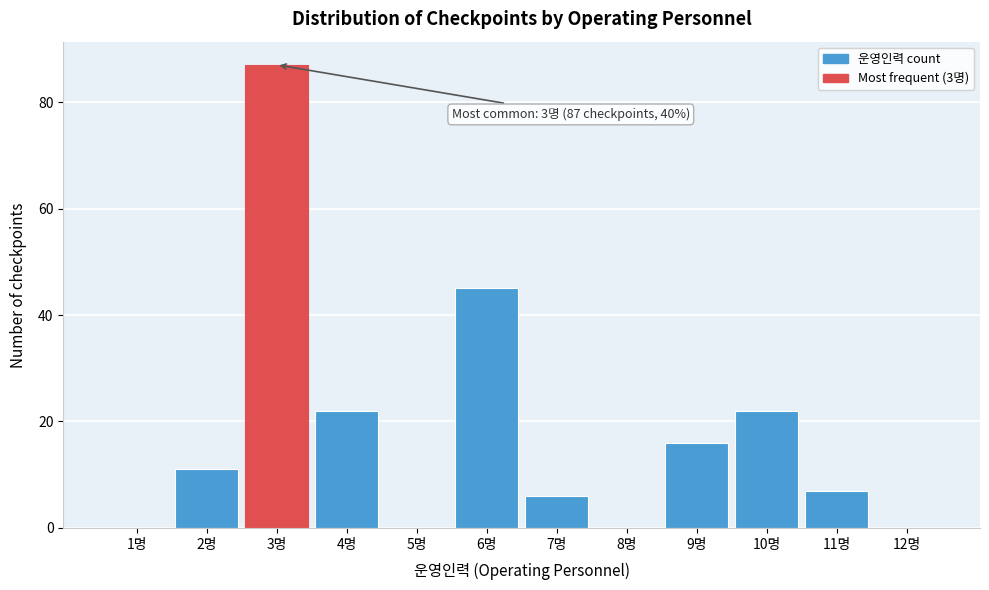

Reading left to right, transcribe all the data shown in this chart.

1명=0	2명=11	3명=87	4명=22	5명=0	6명=45	7명=6	8명=0	9명=16	10명=22	11명=7	12명=0